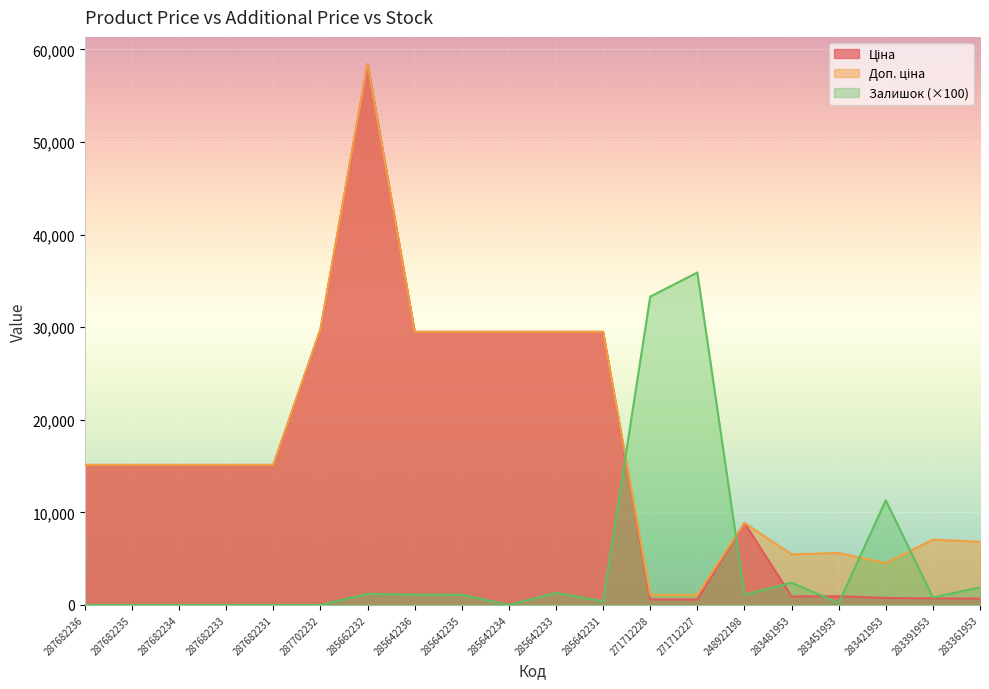

How many lines are shown in the chart?

3